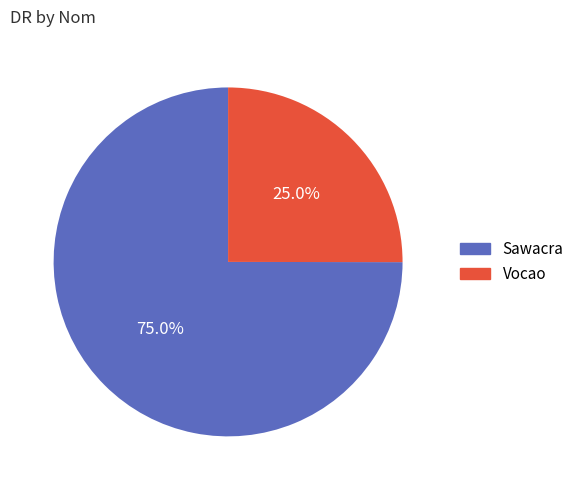

What percentage is NOT represented by Sawacra?

25.0%